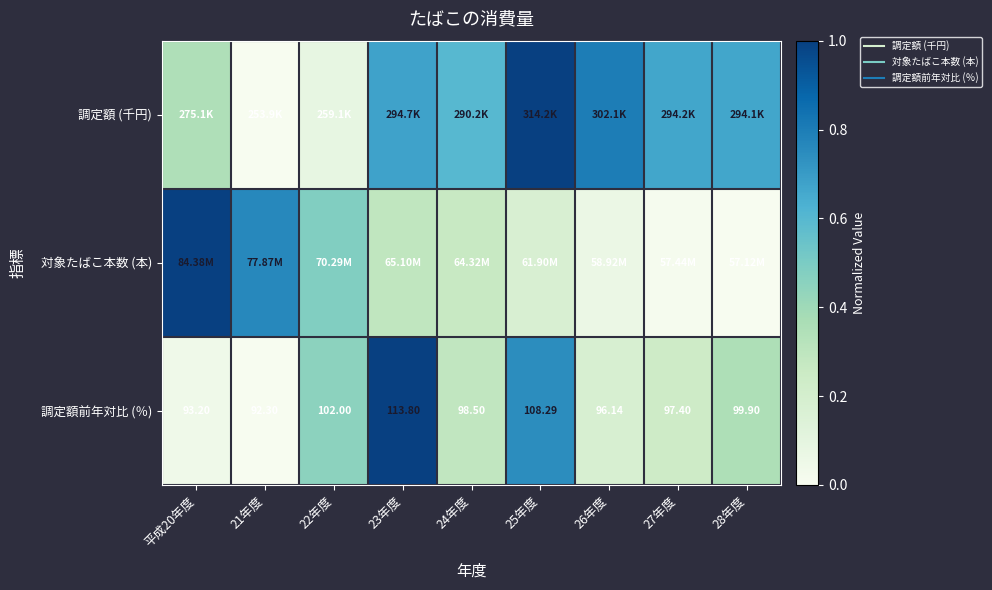

How many distinct data groups are displayed?

3